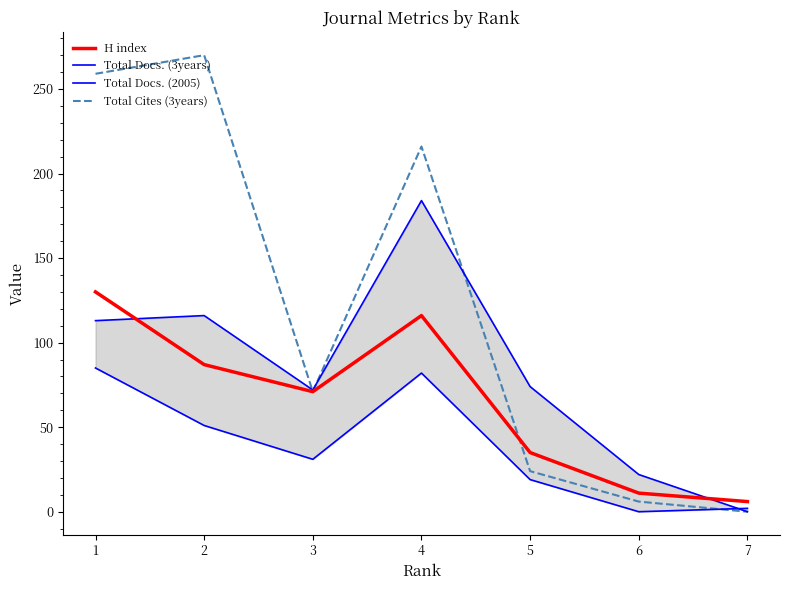

The Total Docs. (3years) series shows 62 at 1. True or false?

False